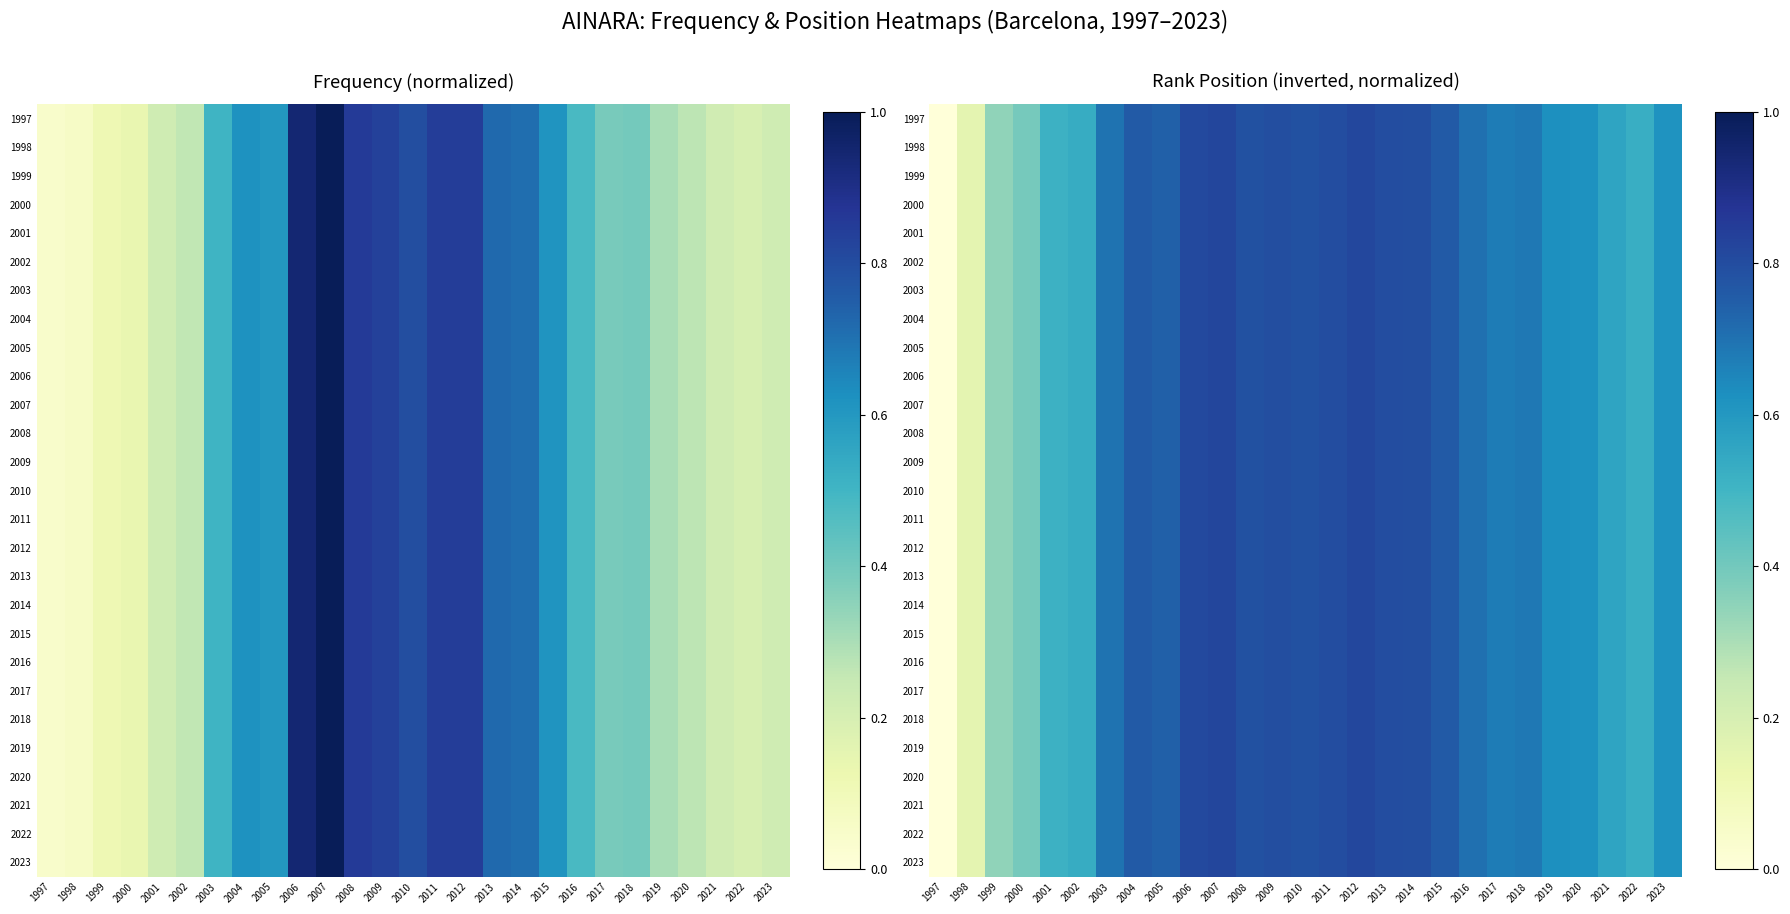

True or false: 2014 has a value of 0.3 at 1999.

True